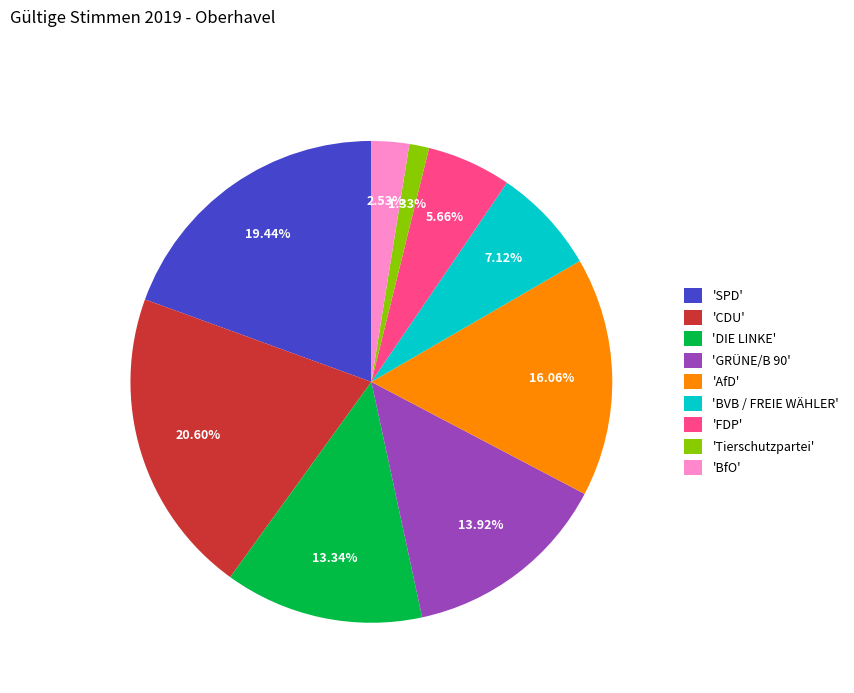

Is there any slice that represents more than half of the pie?

No